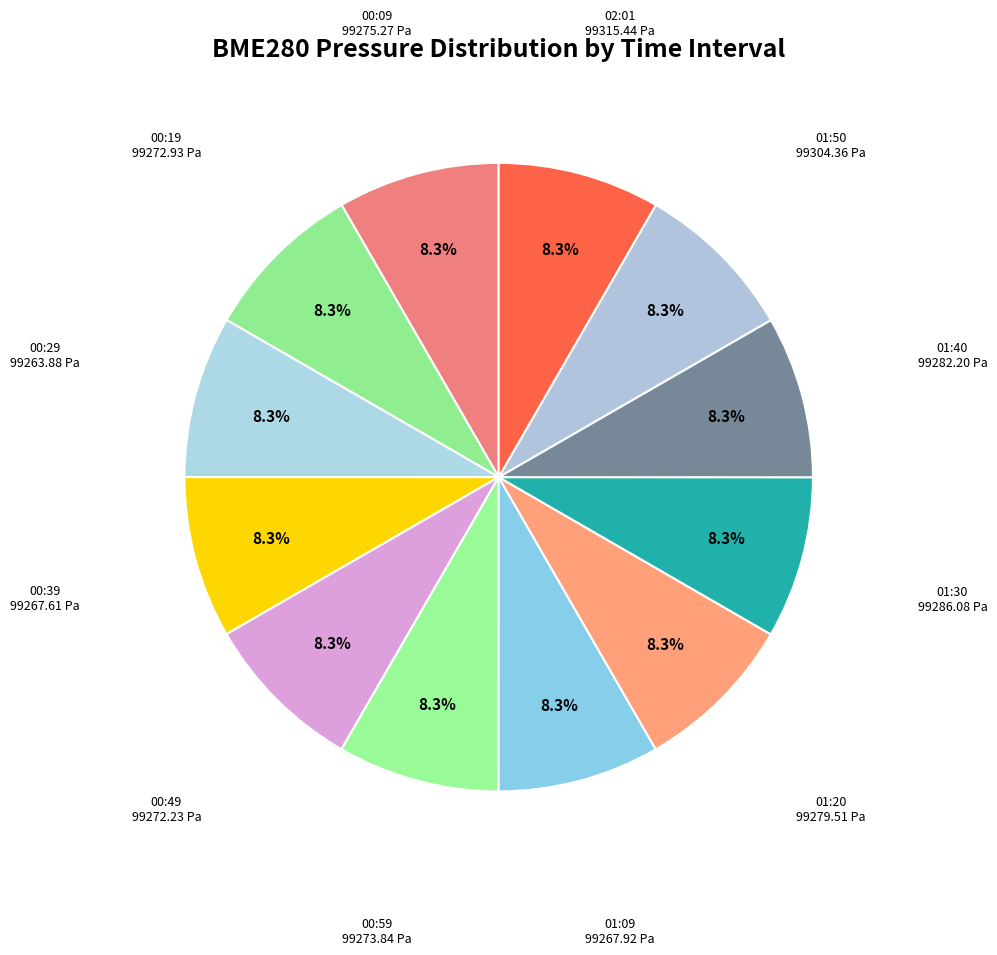

Which category has the smallest portion of the pie?

00:29